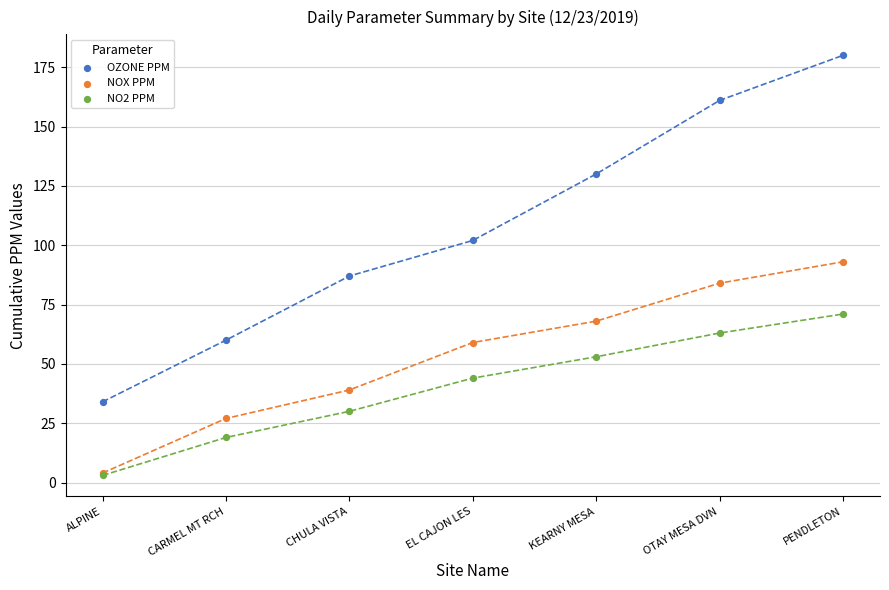

In the OZONE PPM series, what Y value is closest to 107?

102